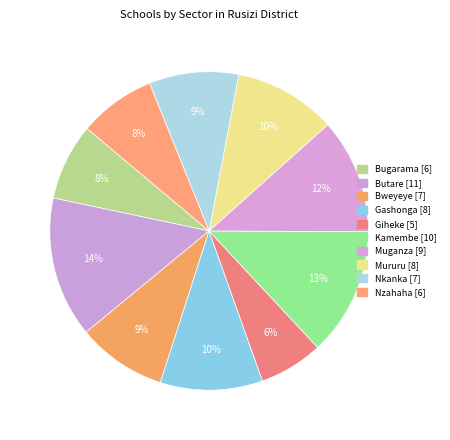

Count the number of slices in the pie.

10